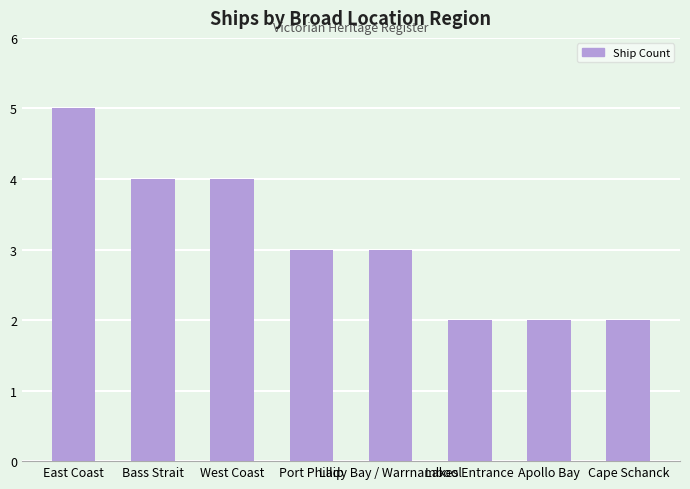

What is the greatest value displayed?

5